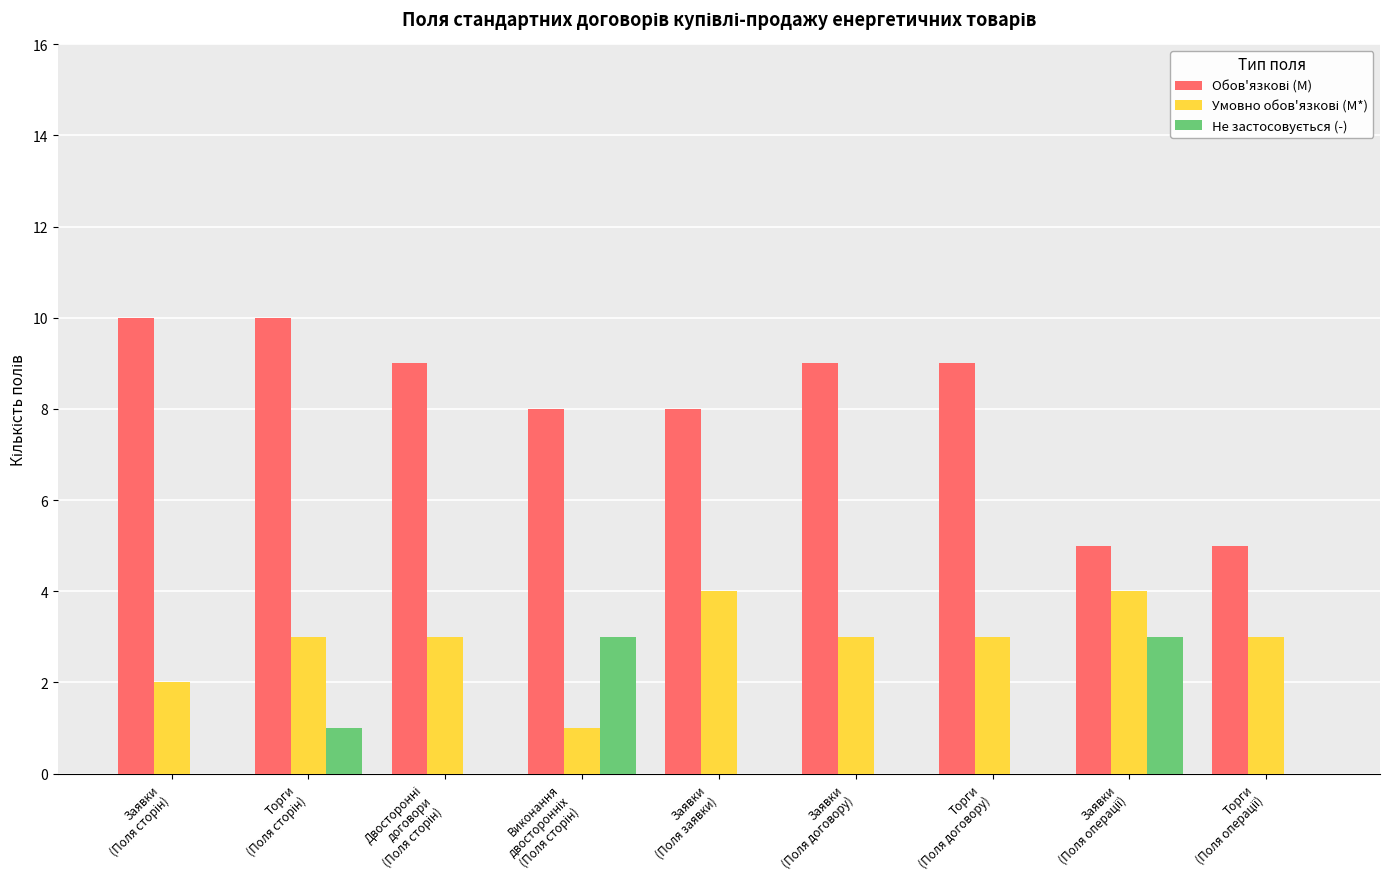

What is the greatest value displayed?

10